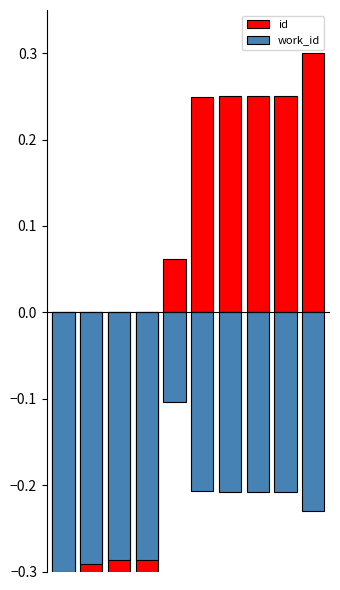

True or false: work_id has a value of -0.3 at 3.

True